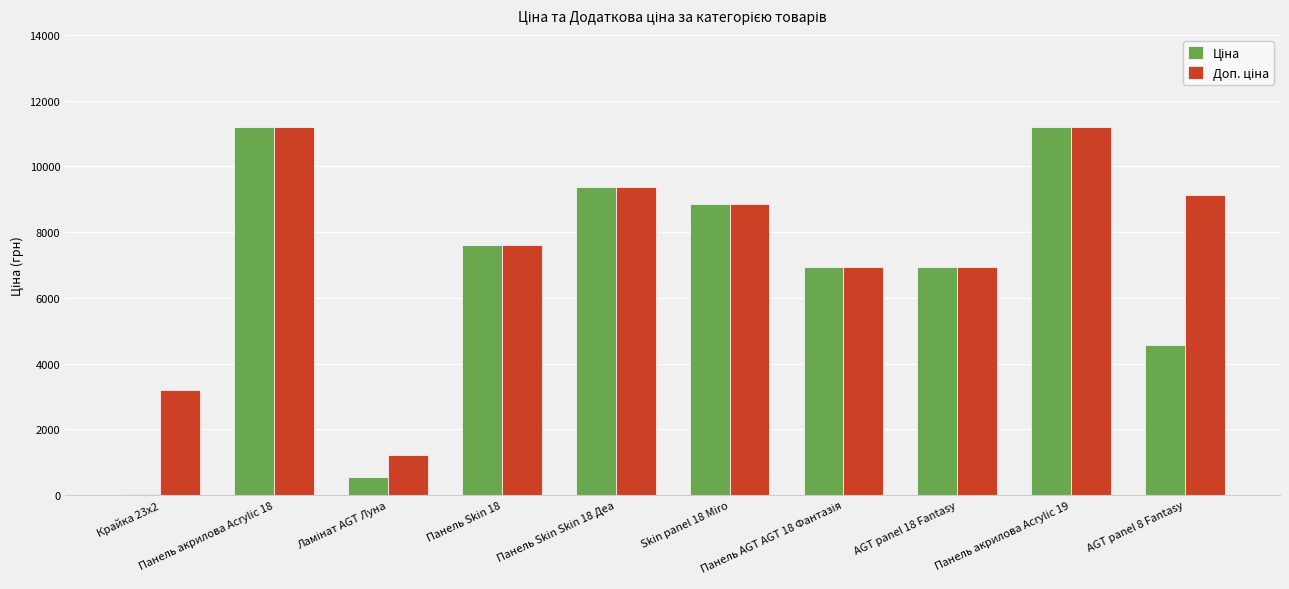

What is the greatest value displayed?

11188.2